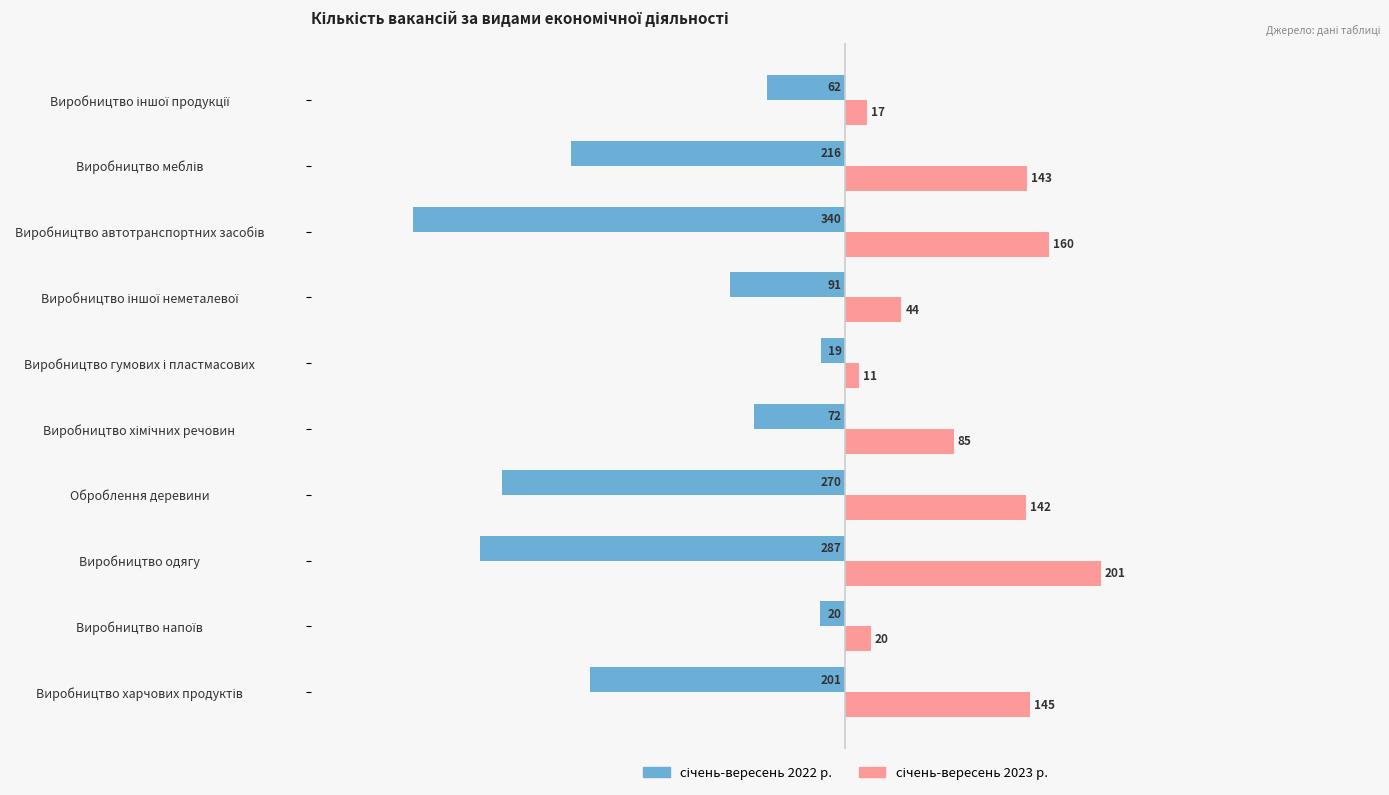

Which label corresponds to the largest value in the chart?

Виробництво одягу